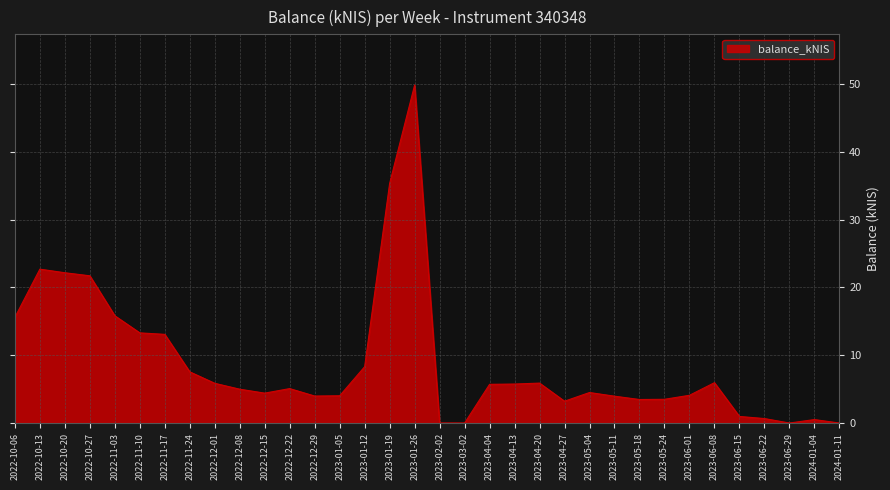

True or false: the data shows 13.3 at 2022-11-10.

True